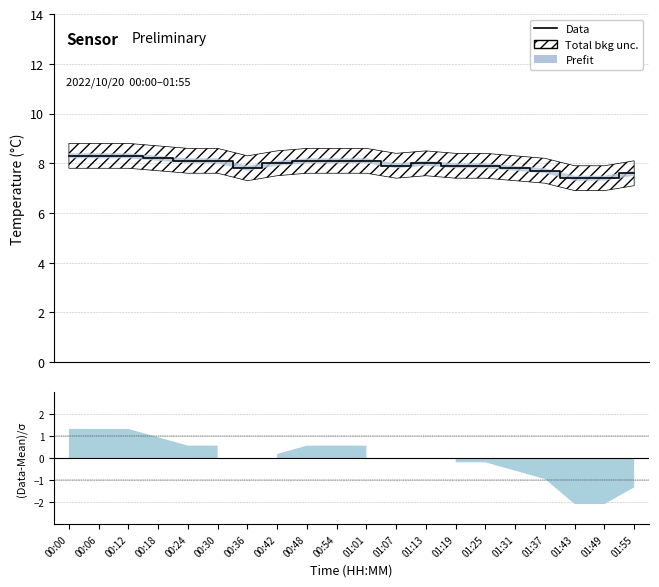

What is the label of the 11th point from the right?

00:54